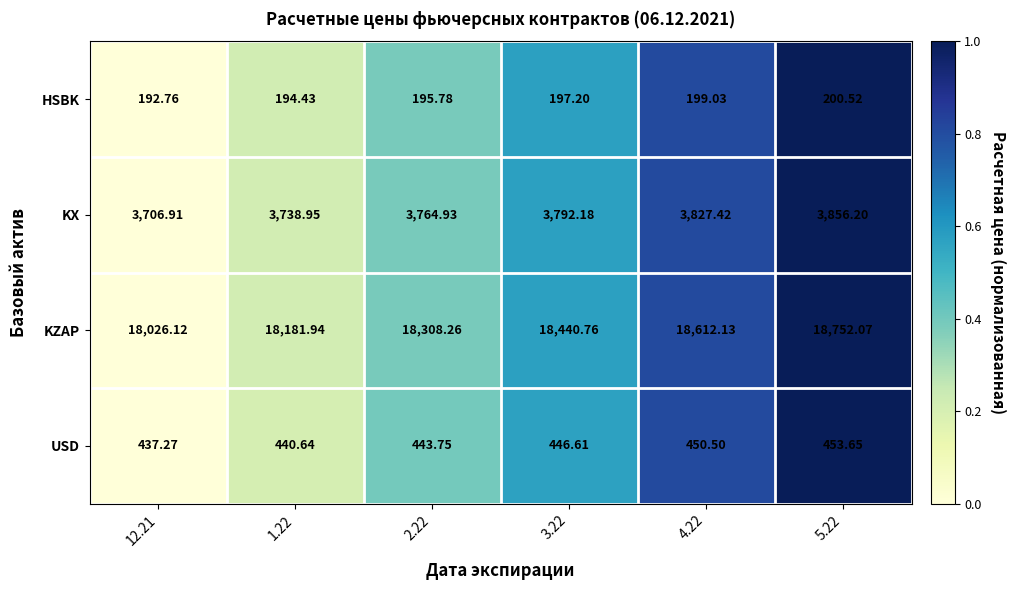

List the series in order of their peak value, lowest first.

HSBK, USD, KX, KZAP